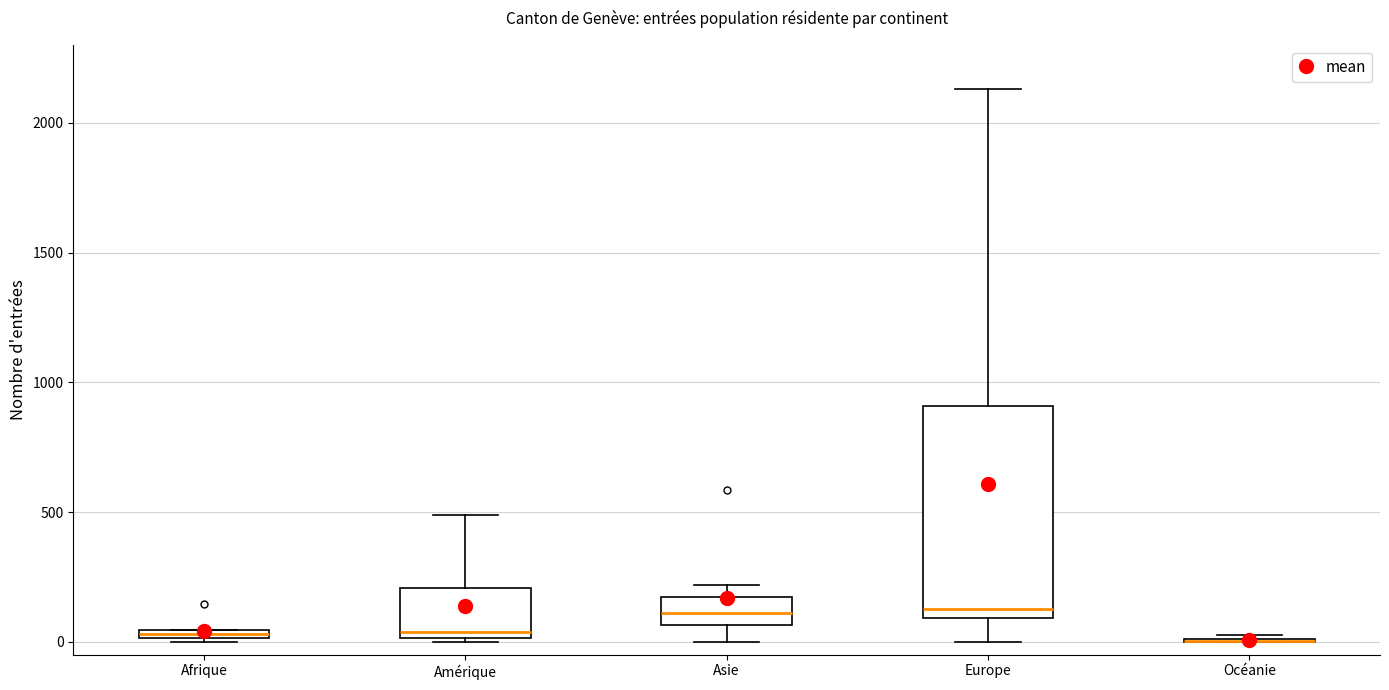

Comparing the boxes themselves (not the whiskers), which one is the tallest?

Europe